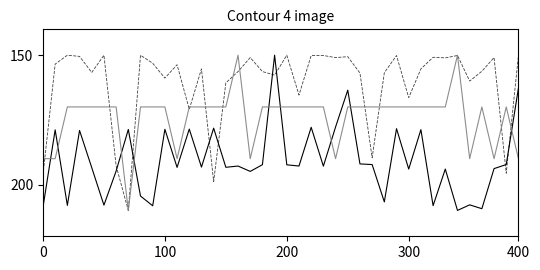

What is the maximum value shown in the chart?

210.0